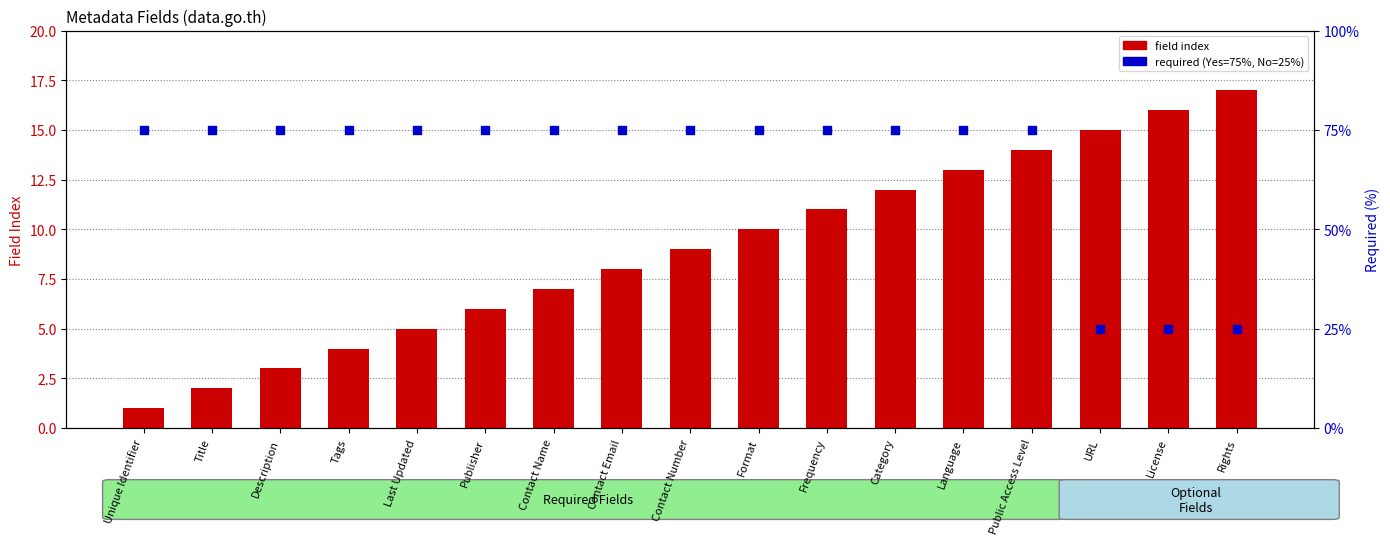

Which series has the largest Y range (max minus min)?

required (Yes=75%, No=25%)